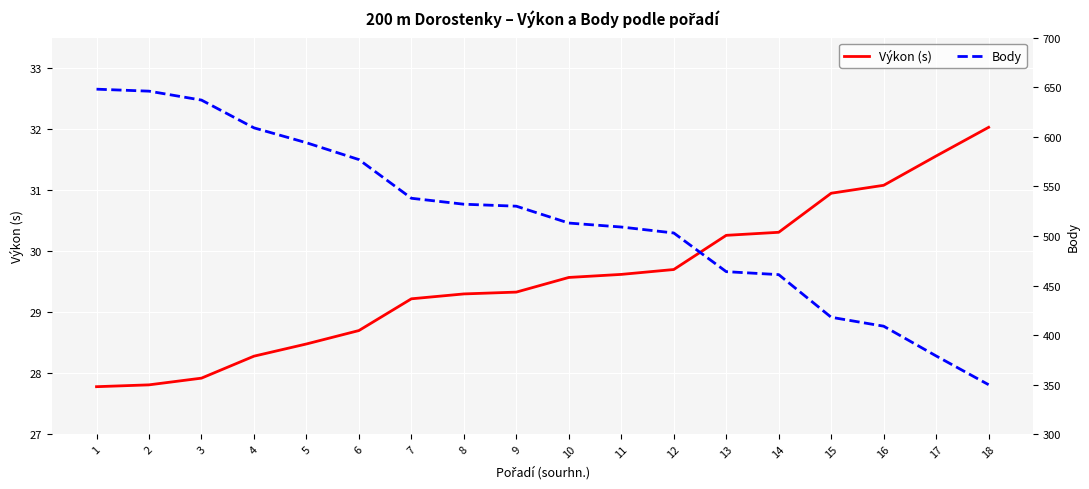

How many series are shown in this chart?

2